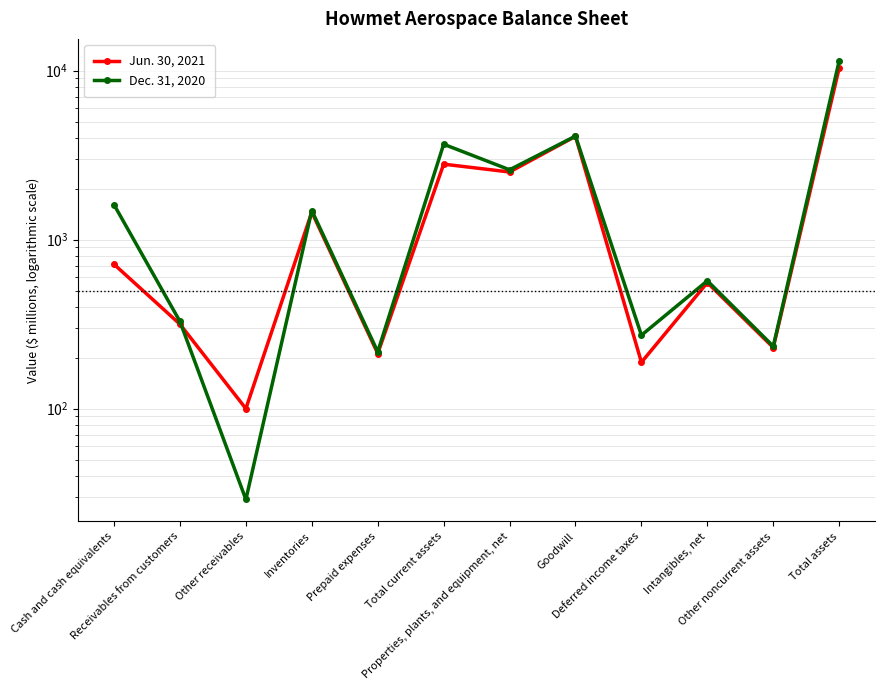

True or false: Dec. 31, 2020 has a value of 217 at Prepaid expenses.

True